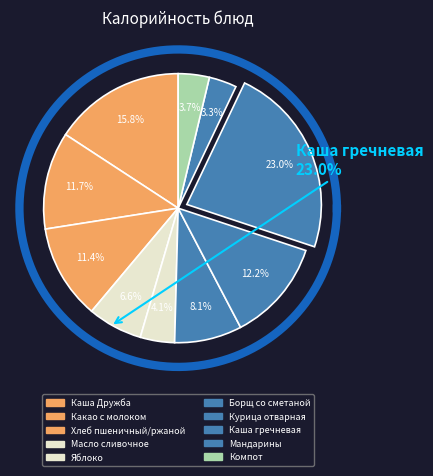

The Борщ со сметаной slice represents 15% of the pie. True or false?

False